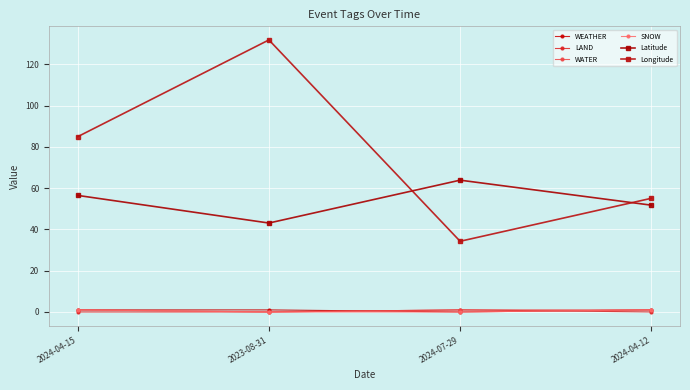

Is this an area chart (filled region under the line)?

No